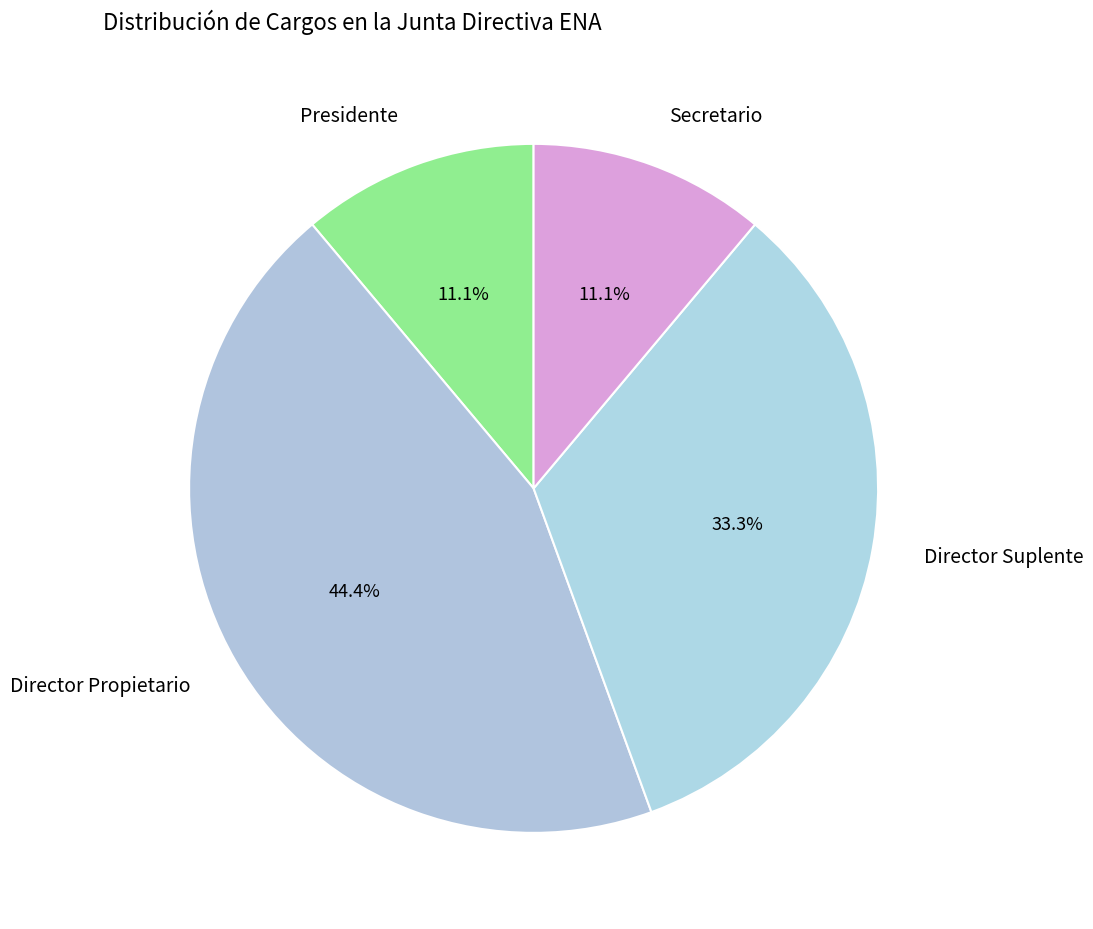

To the nearest percent, what is the average slice percentage?

25%